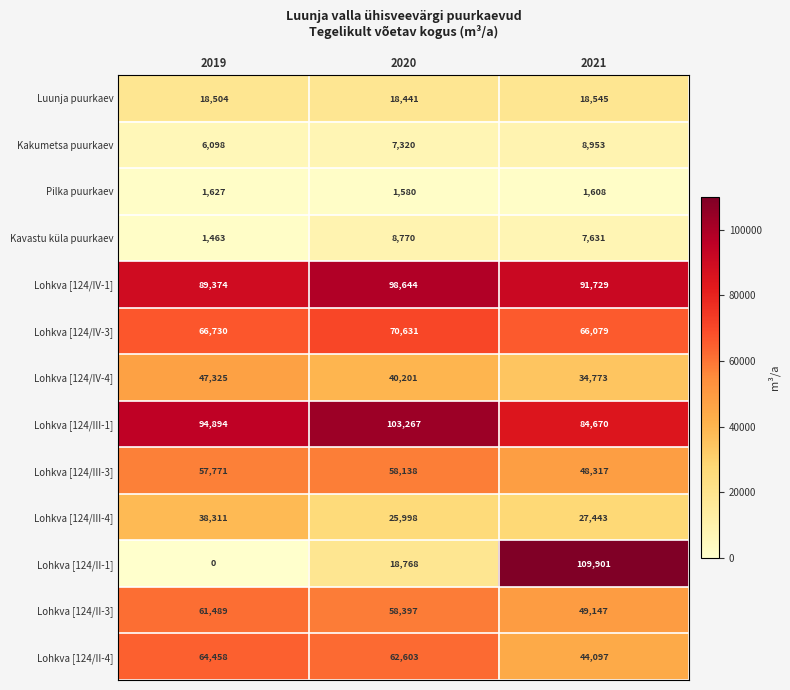

Which series changed the most between 2019 and 2020?

Lohkva [124/II-1]